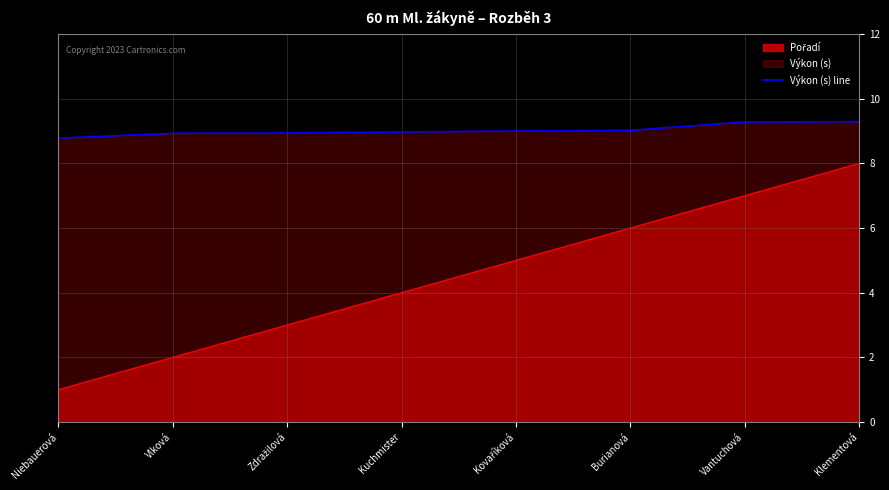

At which category does the chart reach its minimum across all series?

Niebauerová